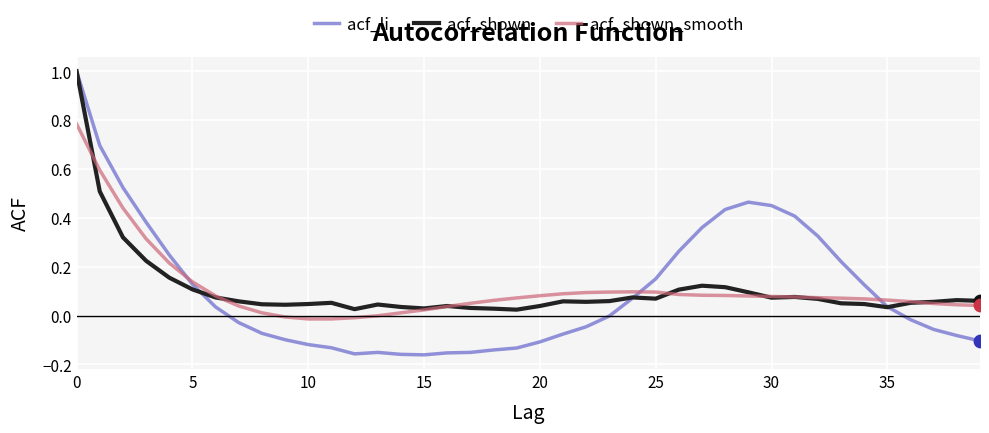

At how many categories does at least one series exceed 0?

40